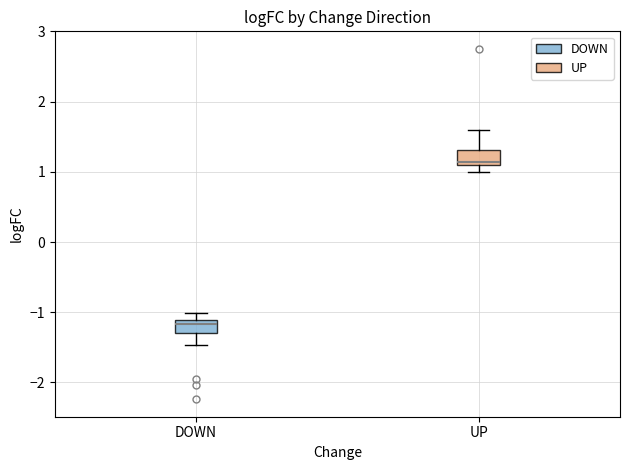

Reading left to right, read every box against the y-axis: the position of its median line, the range the box covers, and the ends of its whiskers. The values are not printed on the chart, so give them approximately, as read against the axis.

DOWN: median -1.2, box -1.3 to -1.1, whiskers -1.5 to -1.0
UP: median 1.1 (just above the box's lower edge), box 1.1 to 1.3, whiskers 1.0 to 1.6